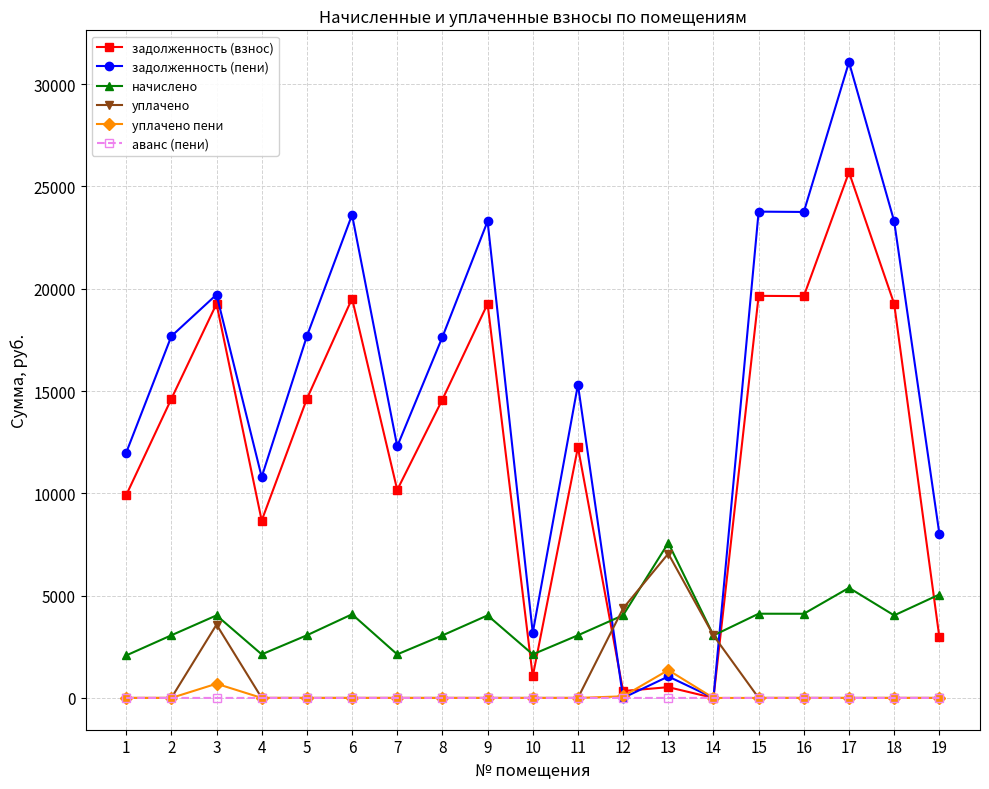

Where does the начислено series first go above 4034?

3